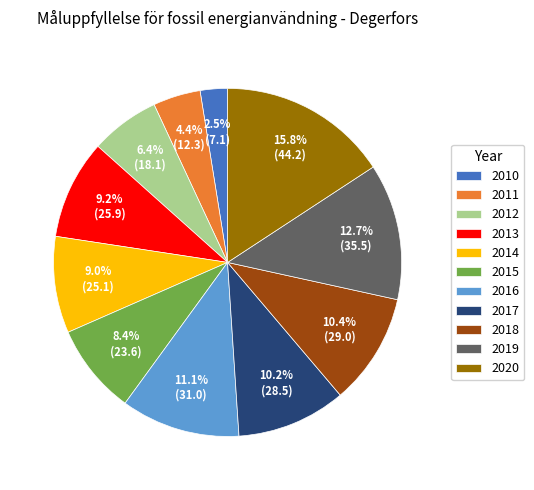

Is there a majority slice in this chart?

No